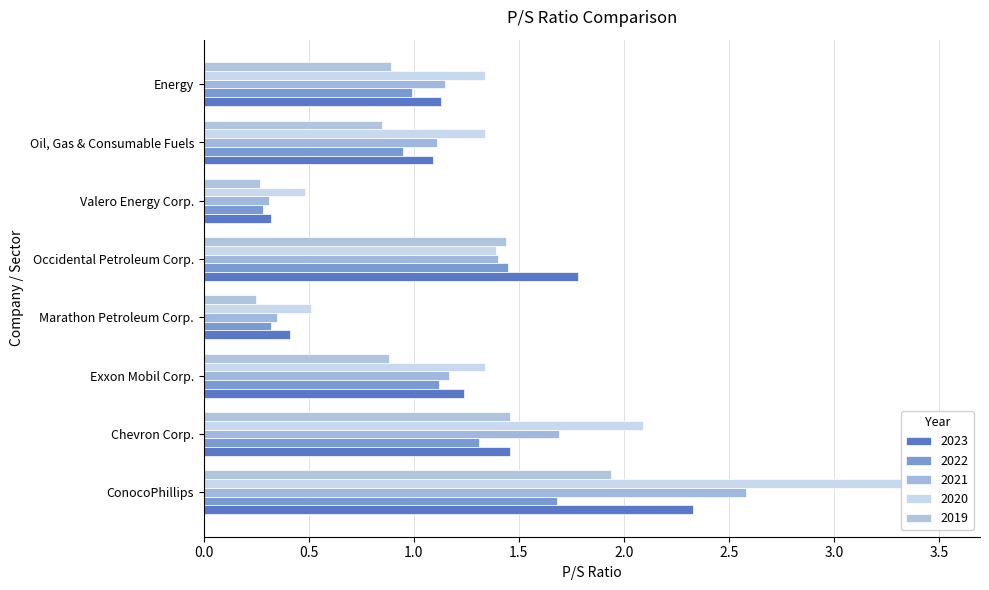

How many groups of bars are there?

8